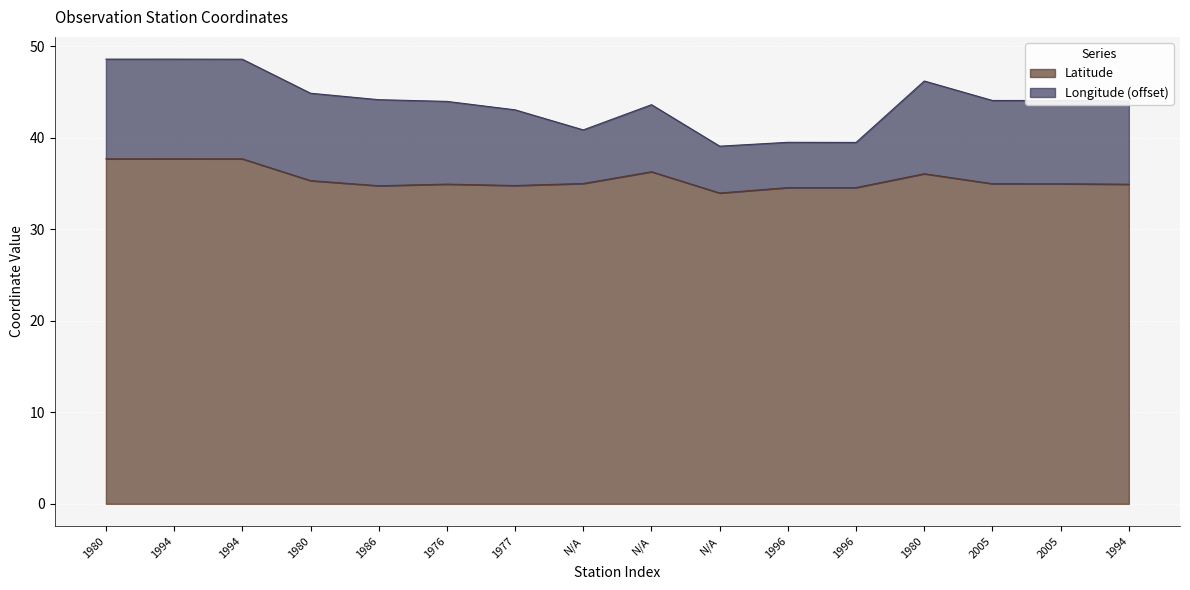

List the labels in order of value, largest first.

1994, 1980, 1994, N/A, 1980, 1980, N/A, 2005, 2005, 1976, 1994, 1977, 1986, 1996, 1996, N/A